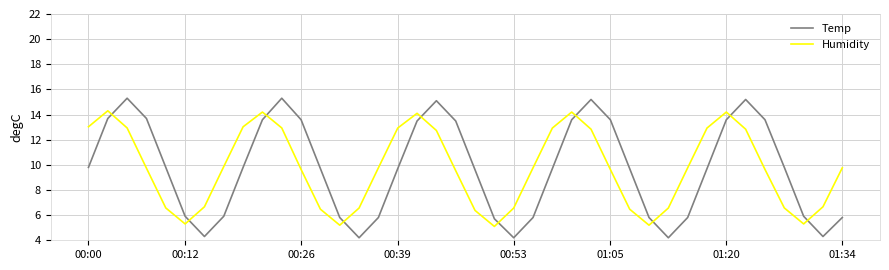

What is the minimum value shown in the chart?

4.2